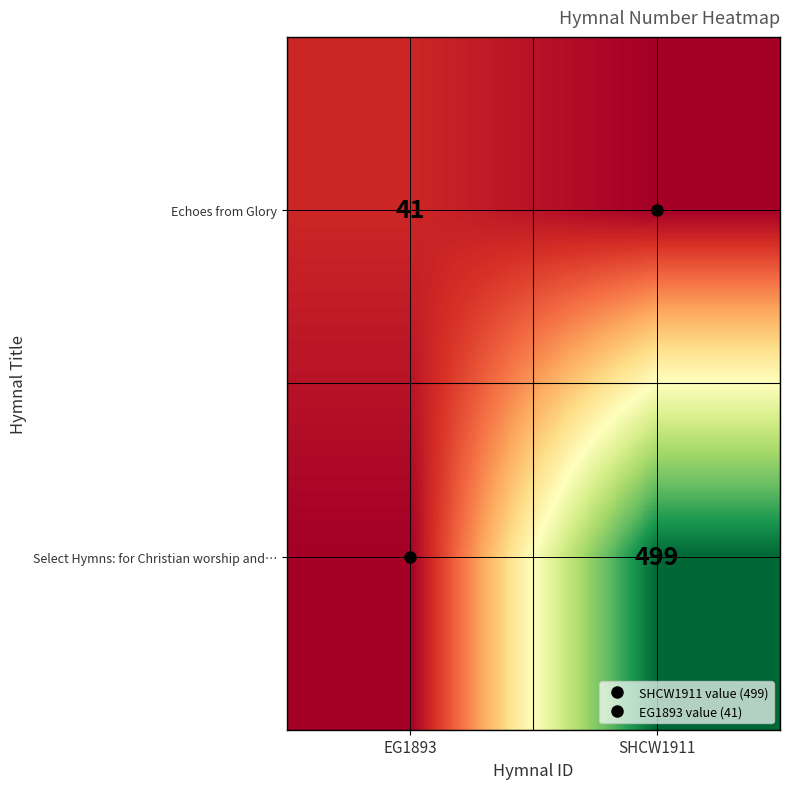

Is it true that Echoes from Glory equals 17 at SHCW1911?

False